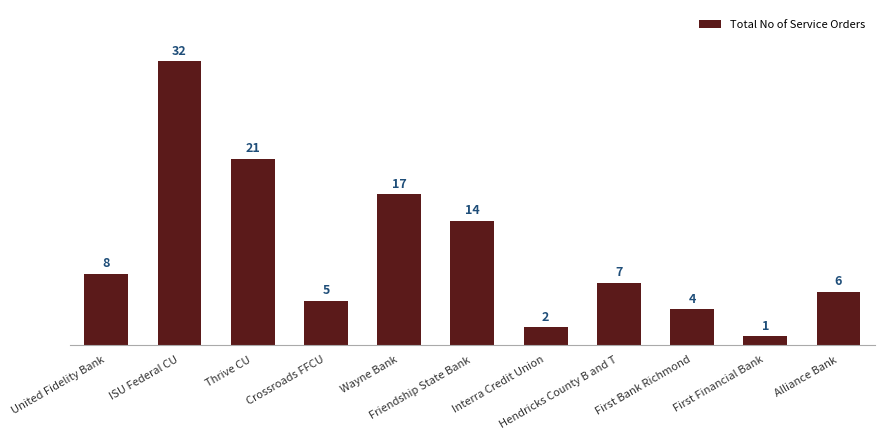

What is the sum of the values at United Fidelity Bank and Friendship State Bank?

22